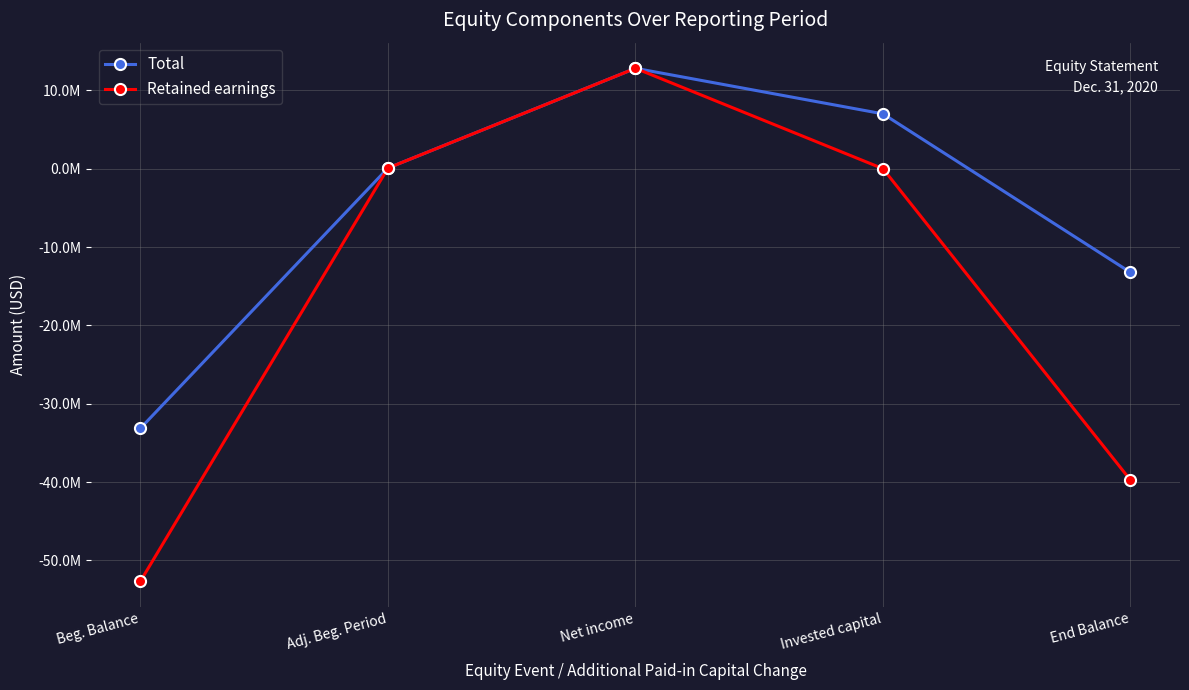

What is the approximate value of Total at Adj. Beg. Period?

79820